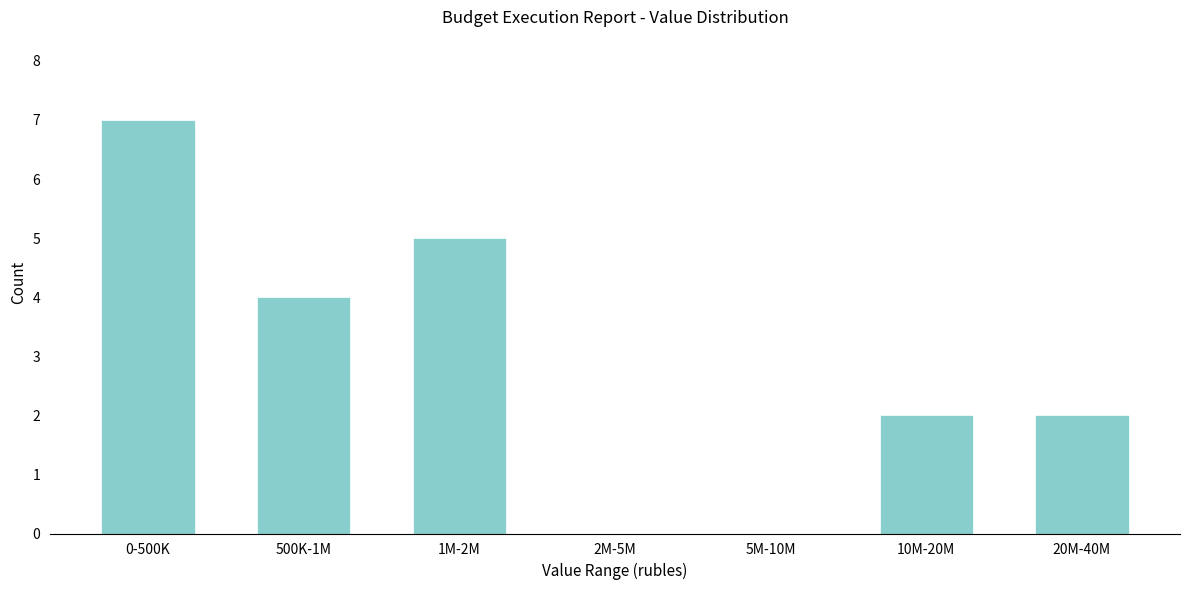

Reading right to left, list all the values displayed in this chart.

20M-40M=2	10M-20M=2	5M-10M=0	2M-5M=0	1M-2M=5	500K-1M=4	0-500K=7